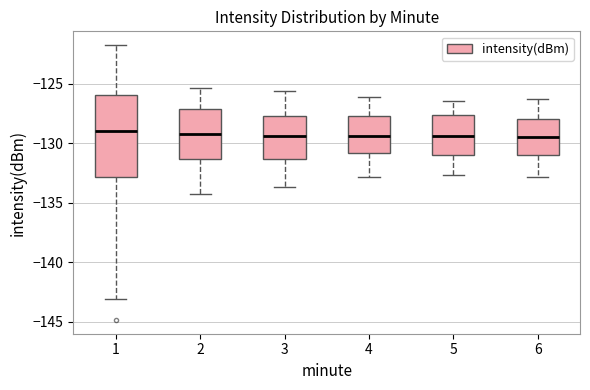

Which box is the tallest, from its lower edge to its upper edge?

1